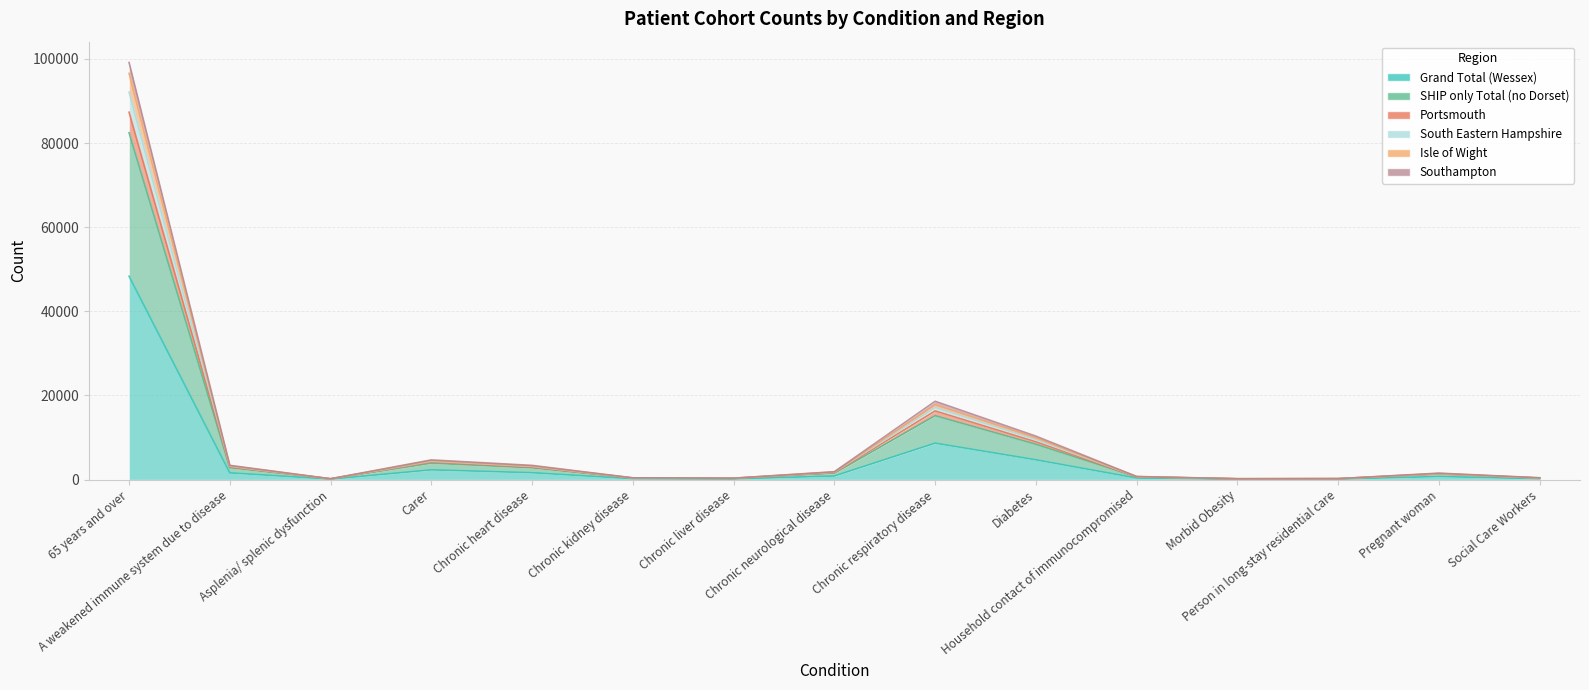

What is the label of the 13th point from the left?

Person in long-stay residential care